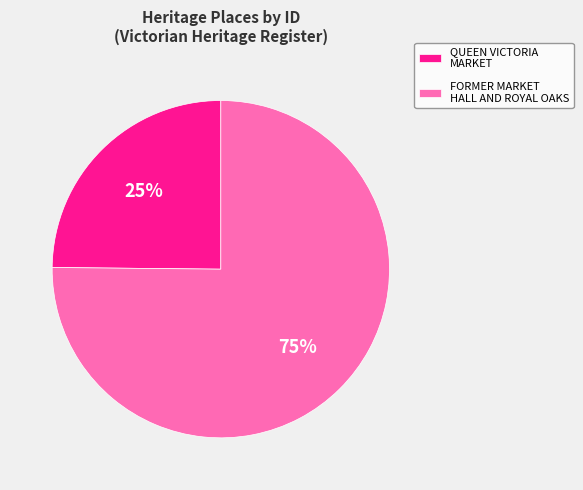

Which slice is the largest?

FORMER MARKET HALL AND ROYAL OAKS